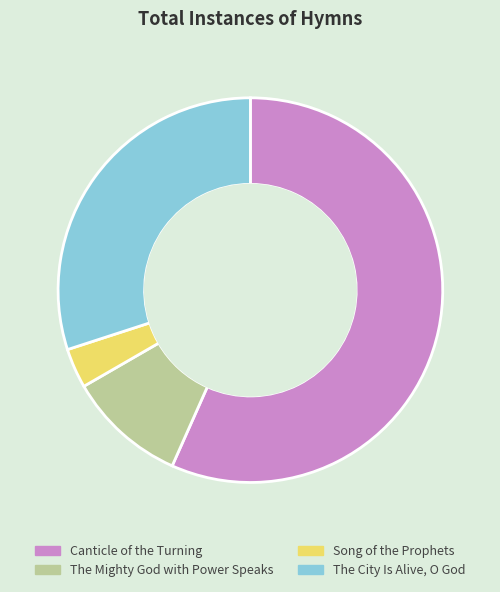

Rank the categories by value from highest to lowest.

Canticle of the Turning, The City Is Alive, O God, The Mighty God with Power Speaks, Song of the Prophets